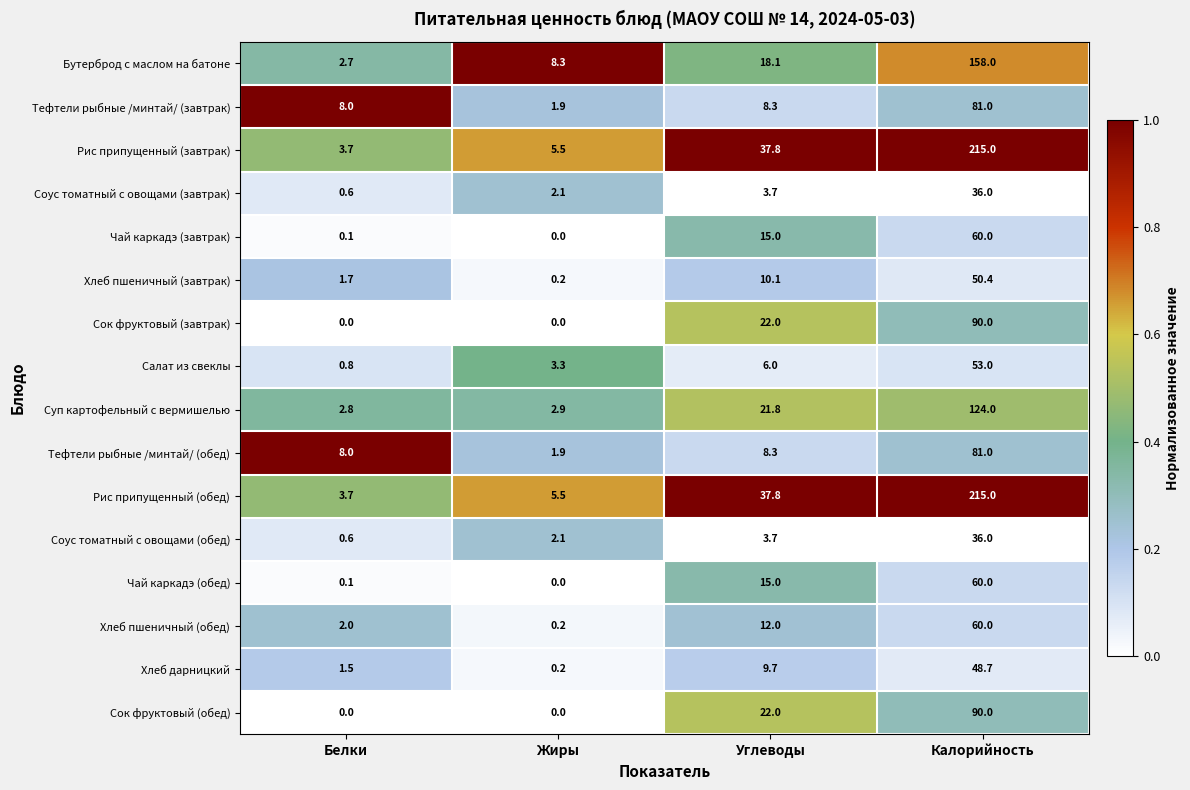

List the labels in order of Соус томатный с овощами (обед) value, smallest first.

Белки, Жиры, Углеводы, Калорийность